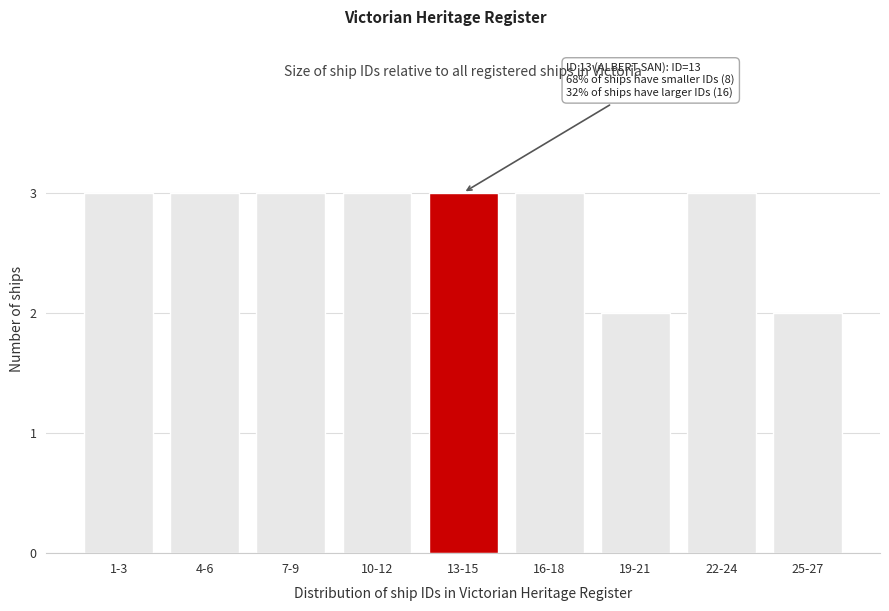

Reading left to right, transcribe all the data shown in this chart.

3	3	3	3	3	3	2	3	2